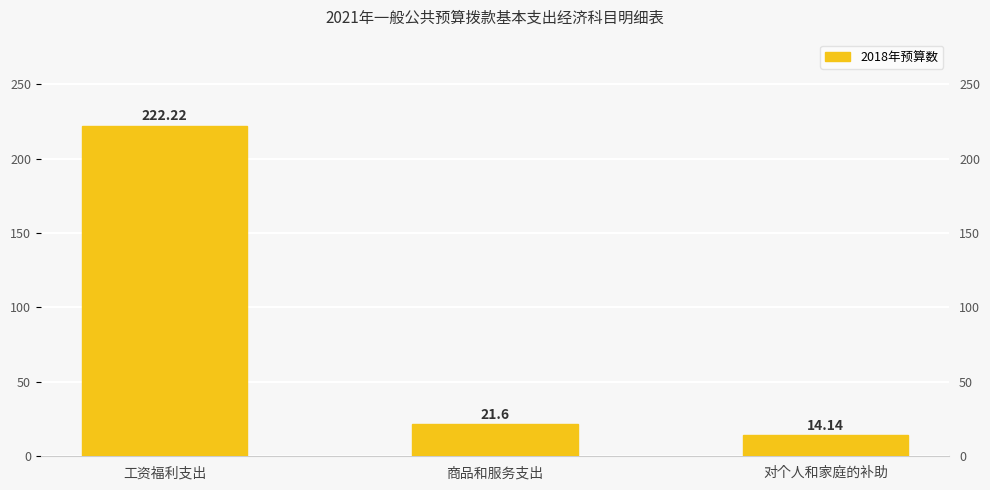

What is the sum of all values?

258.0